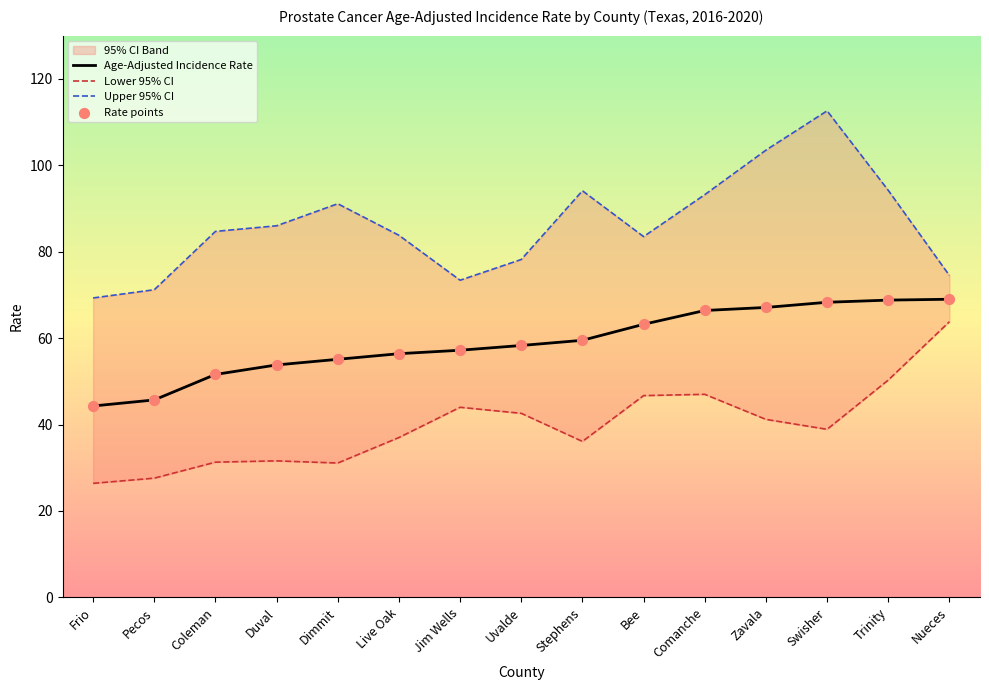

Which series has the largest total across all categories?

Upper 95% CI